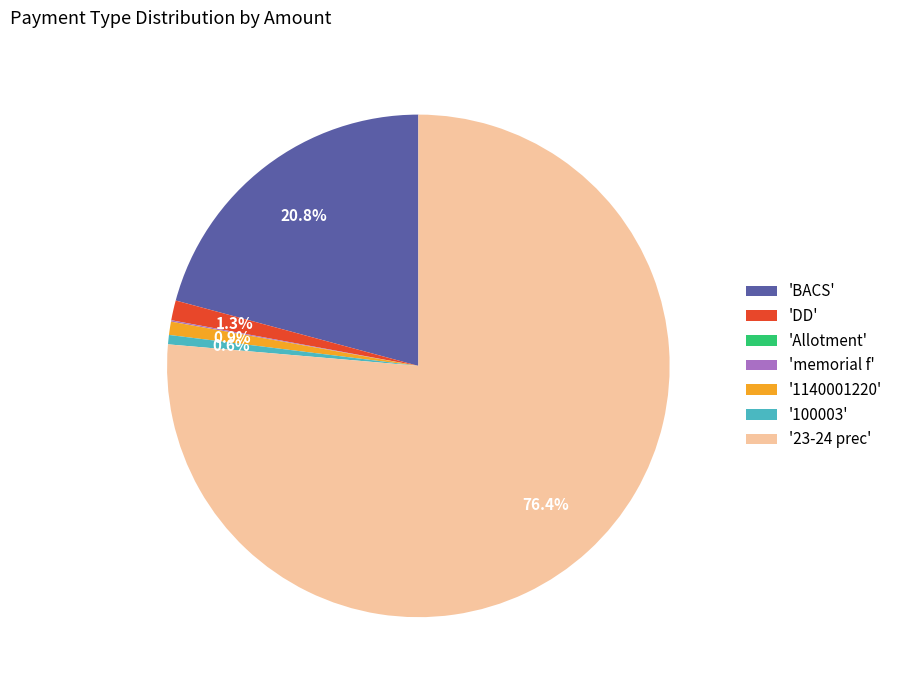

Do 'DD' and '1140001220' together represent more than half of the pie?

No